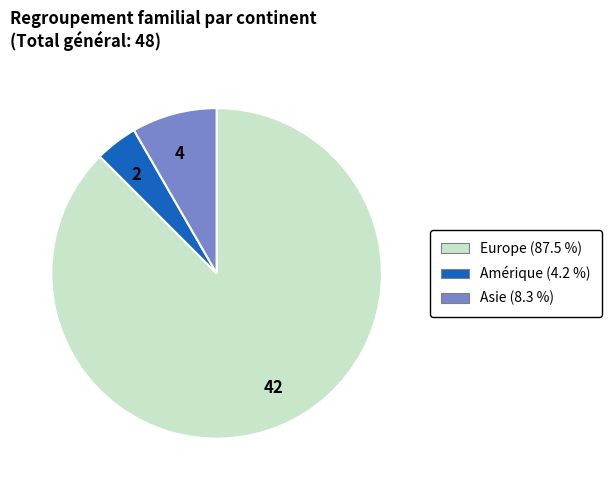

Does any single category account for the majority?

Yes